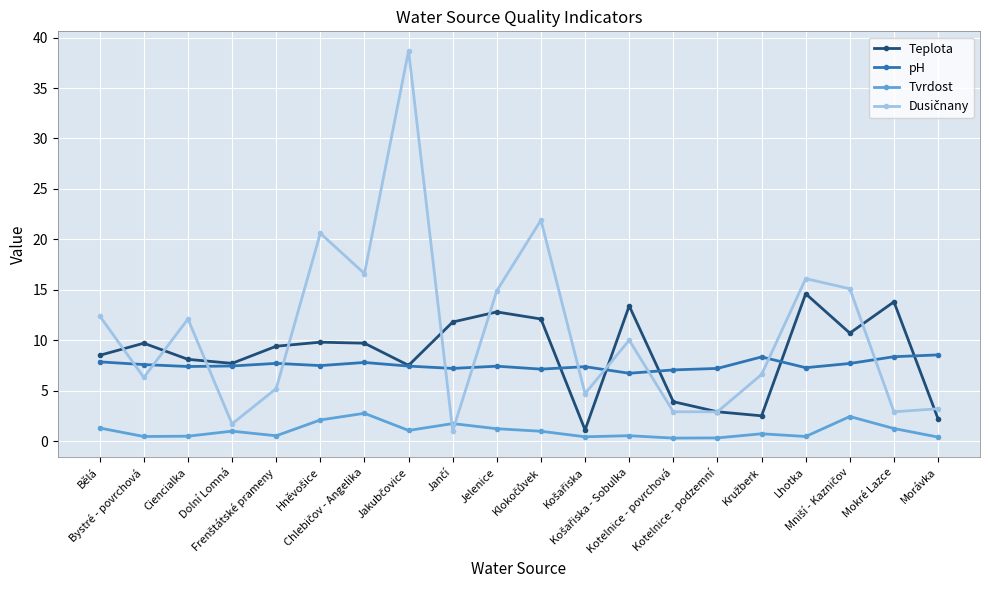

True or false: Tvrdost has more than 0 points higher than both neighbors.

True